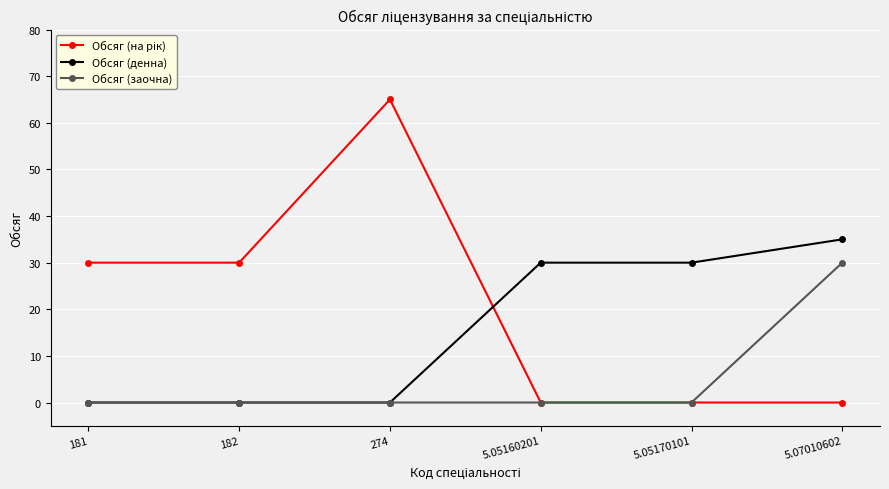

The Обсяг (денна) series shows 11 at 5.05170101. True or false?

False